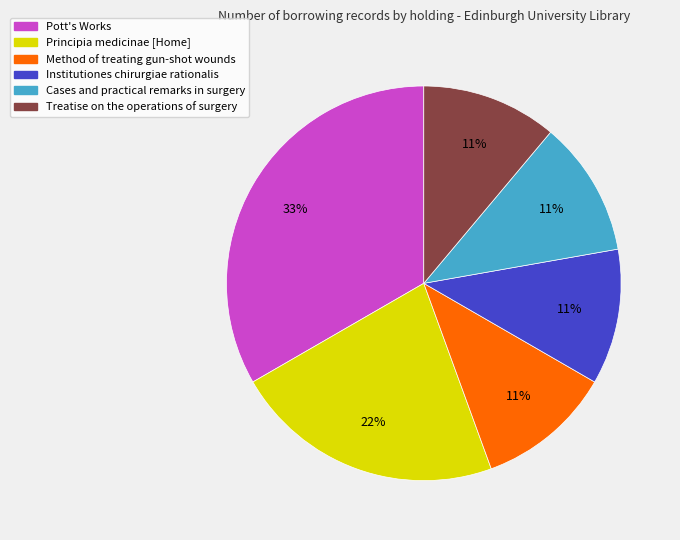

Is there a majority slice in this chart?

No